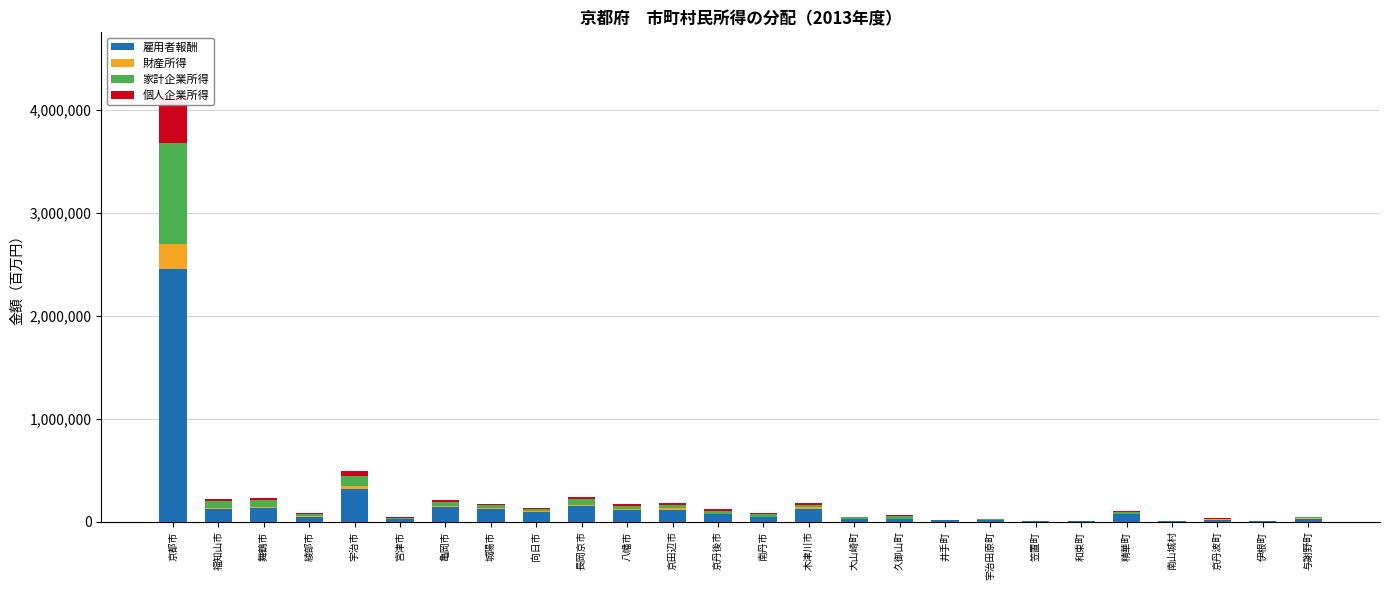

What is the minimum value for 財産所得?

166